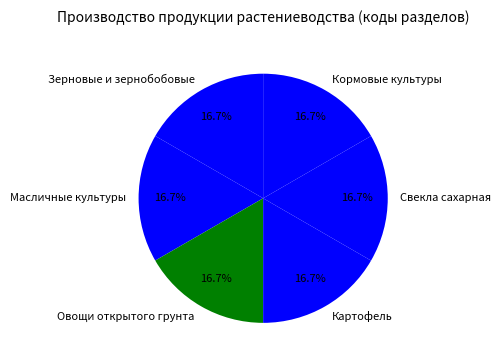

Does Зерновые и зернобобовые represent more than half of the total?

No